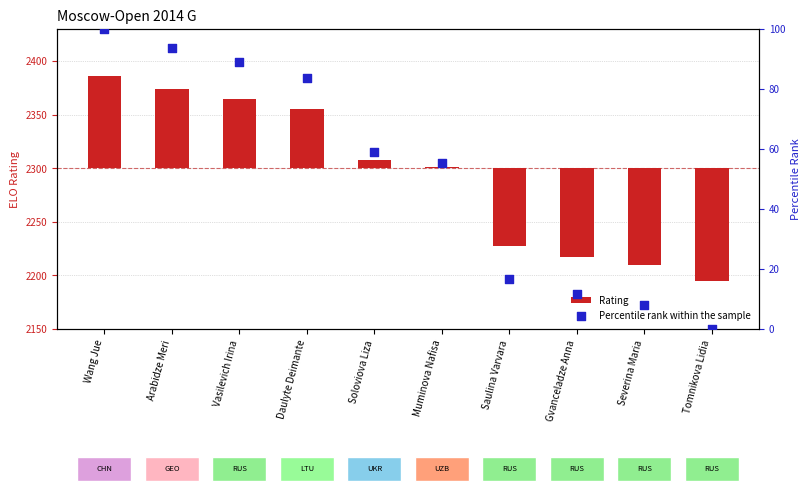

At which category is the sum across all series the highest?

Wang Jue